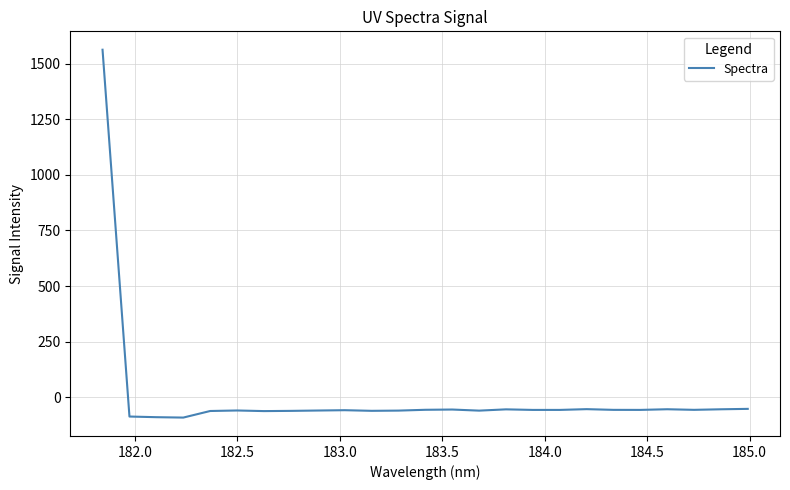

Is this an area chart (filled region under the line)?

No